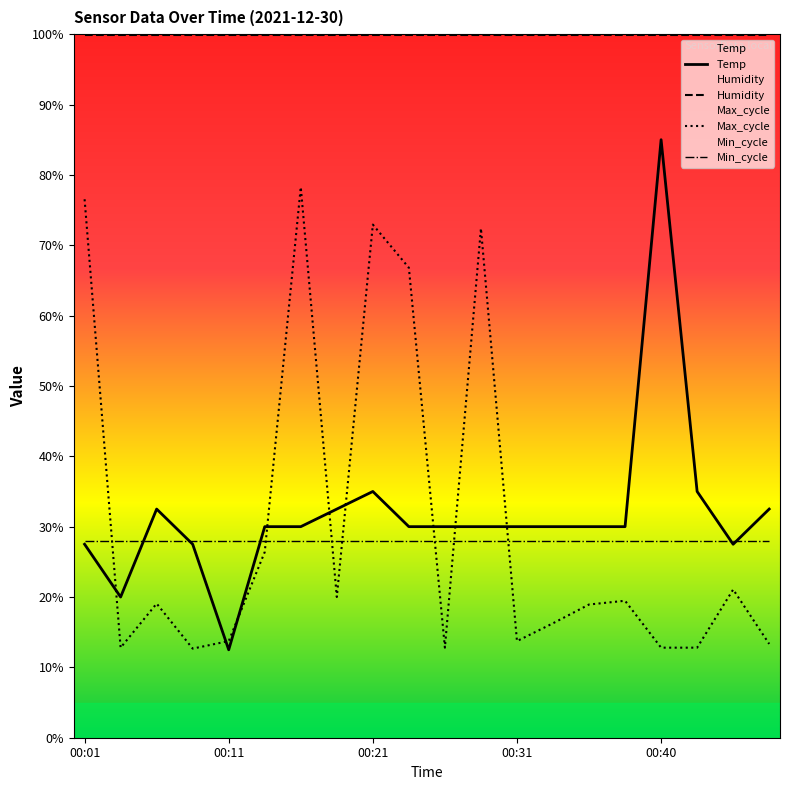

Between 00:35 and 00:45, which is larger?

00:35